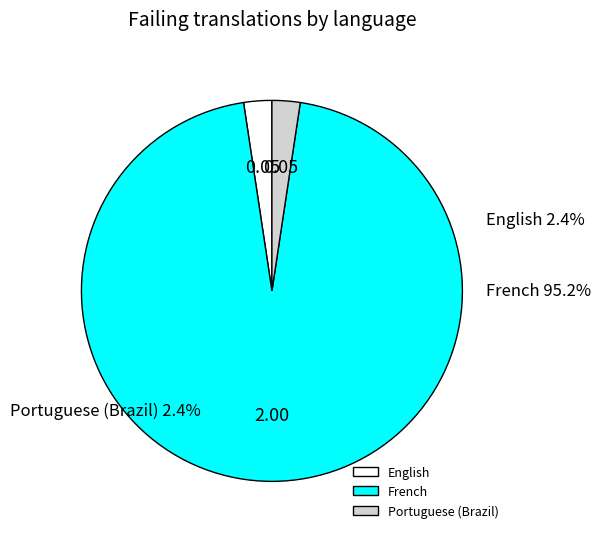

Is there a majority slice in this chart?

Yes